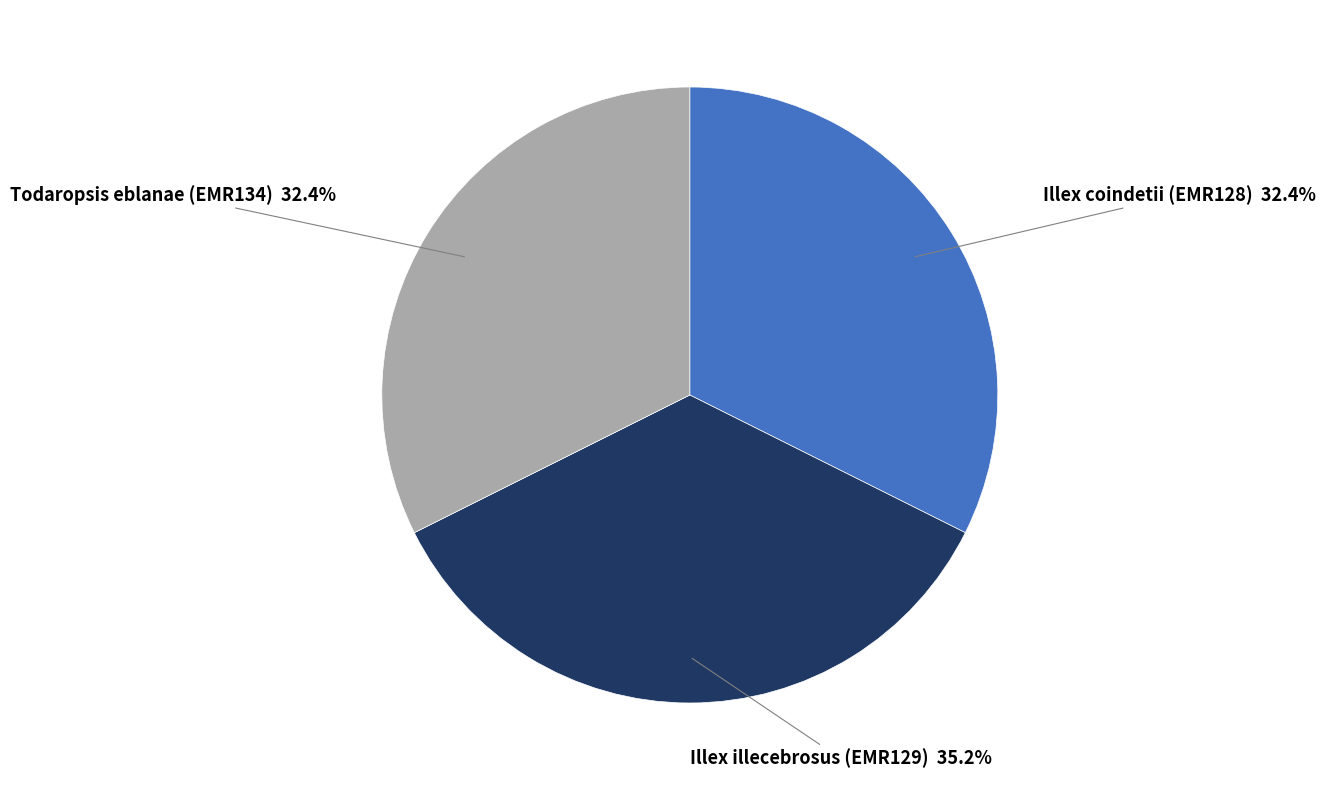

Is there a majority slice in this chart?

No